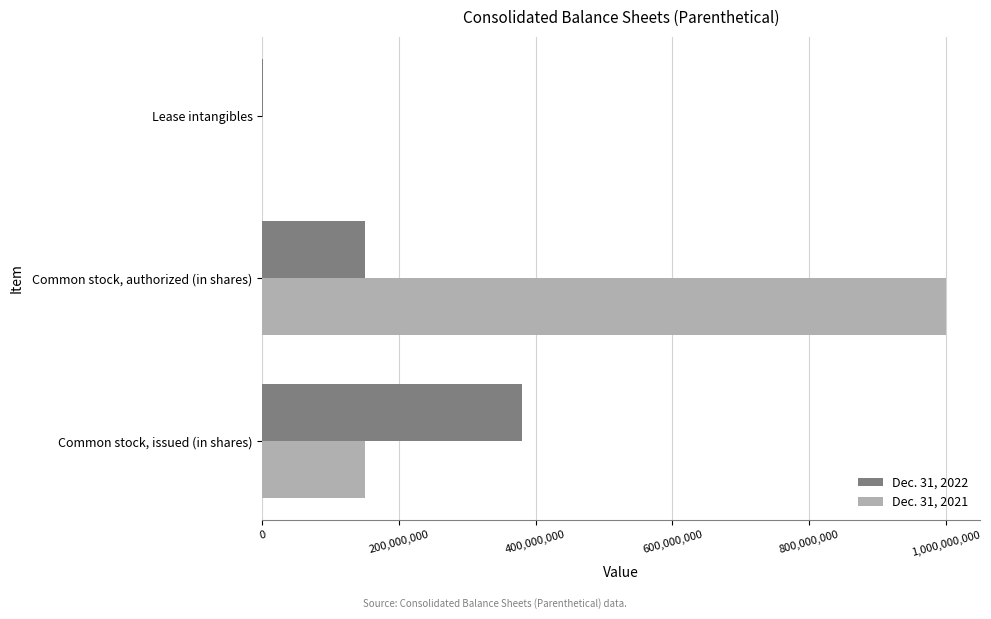

At which category is the sum across all series the highest?

Common stock, authorized (in shares)